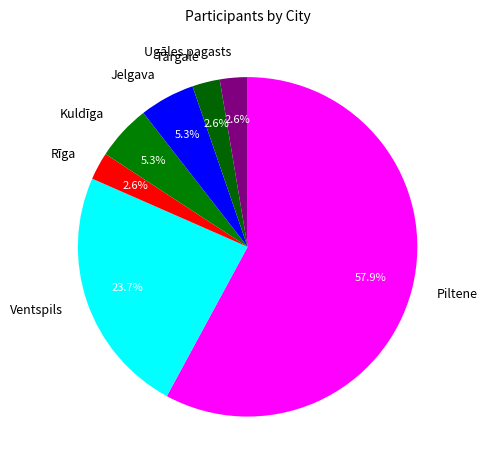

True or false: Piltene accounts for 65% of the total.

False